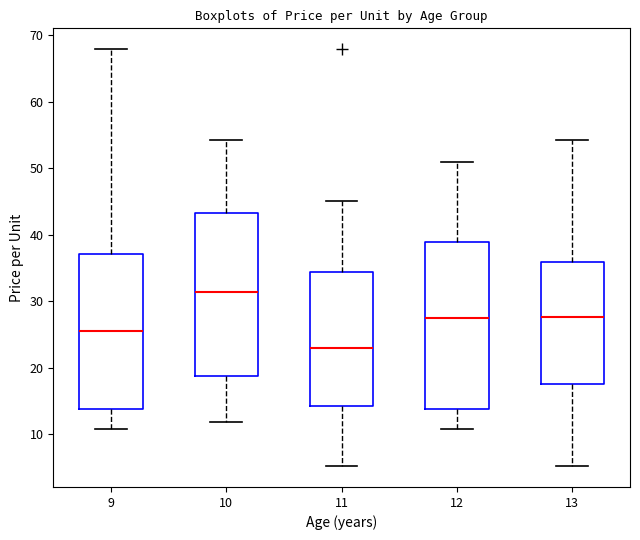

Reading left to right, transcribe this box plot: for each box, give where its median line is, the range the box spans, and where its two whiskers end, as read against the y-axis. The values are not printed on the chart, so give them approximately, as read against the axis.

9: median 25, box 14 to 37, whiskers 11 to 68
10: median 31, box 19 to 43, whiskers 12 to 54
11: median 23, box 14 to 34, whiskers 5 to 45
12: median 27, box 14 to 39, whiskers 11 to 51
13: median 28, box 18 to 36, whiskers 5 to 54